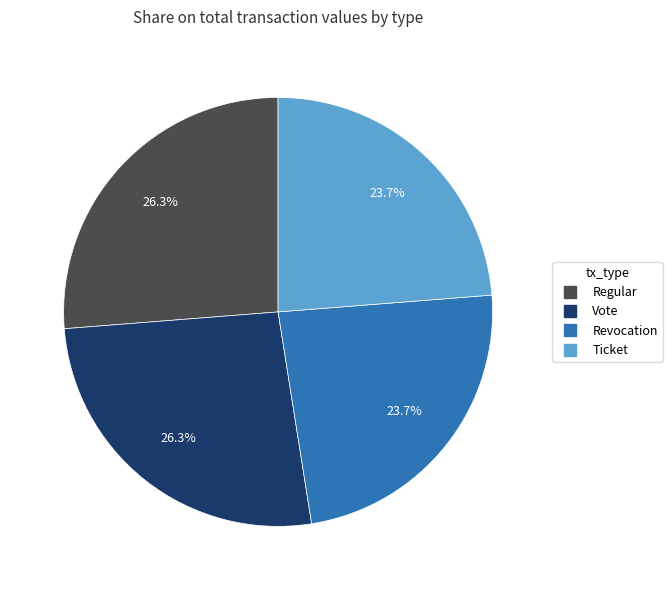

Which has a higher value, Regular or Ticket?

Regular